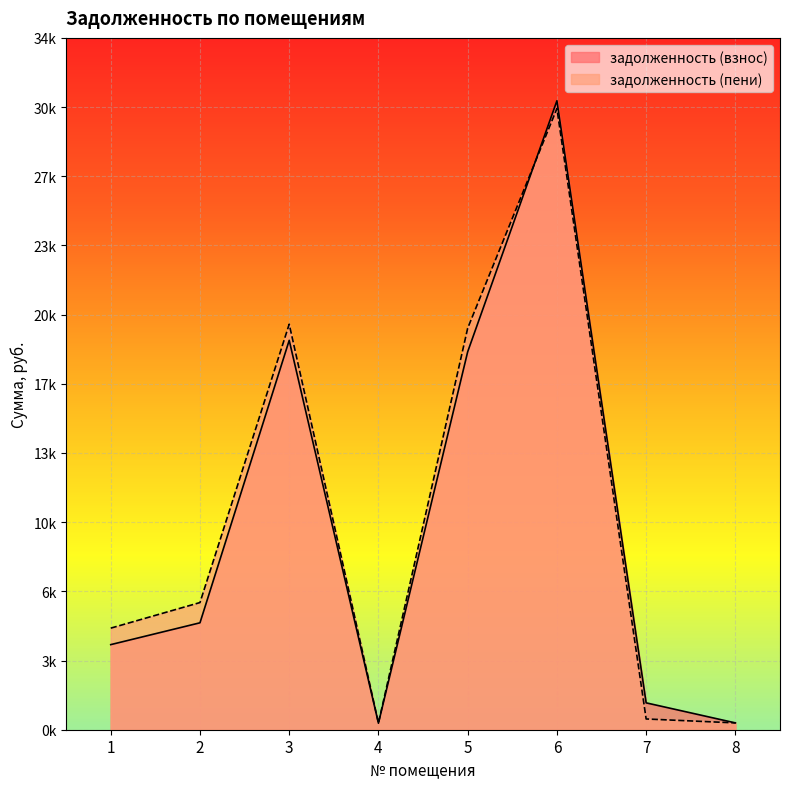

What is the value of the задолженность (взнос) point at the 7th from the left?

1322.8